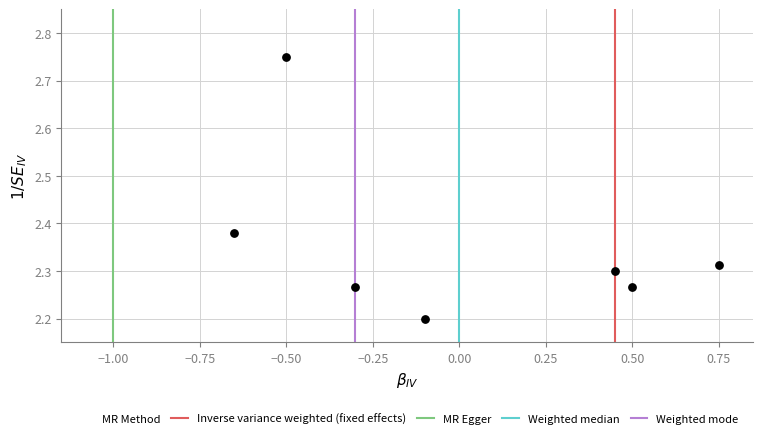

What Y value in the scatter plot is closest to 2?

2.2